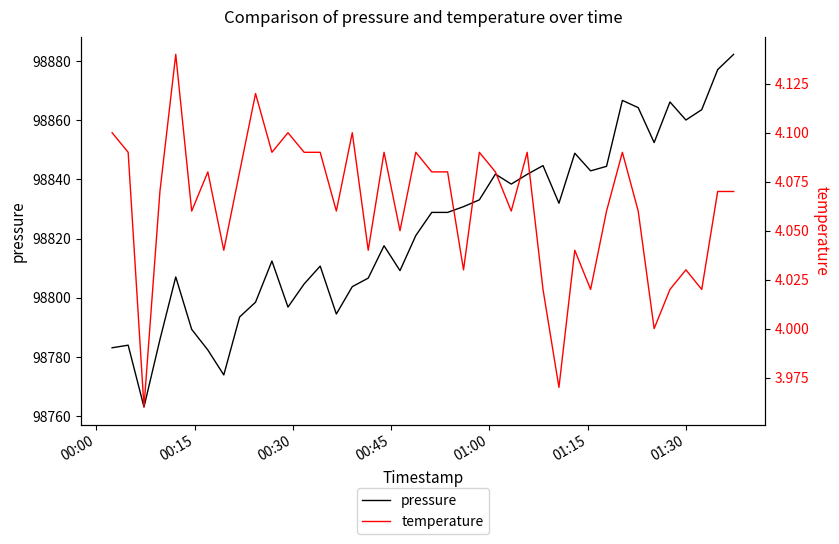

Which series has the widest spread of values?

pressure